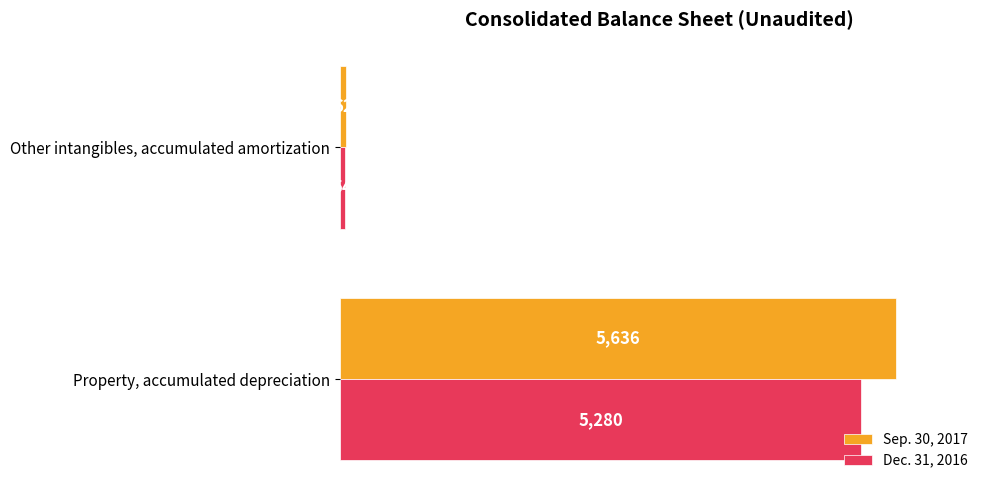

List the series in order of their overall mean, lowest first.

Dec. 31, 2016, Sep. 30, 2017